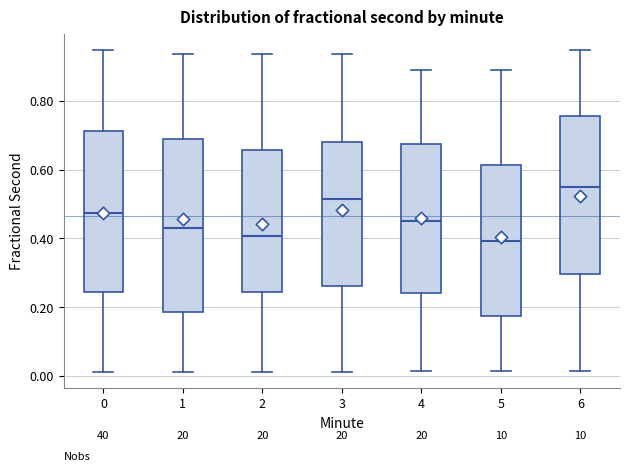

Which box is the tallest, from its lower edge to its upper edge?

1